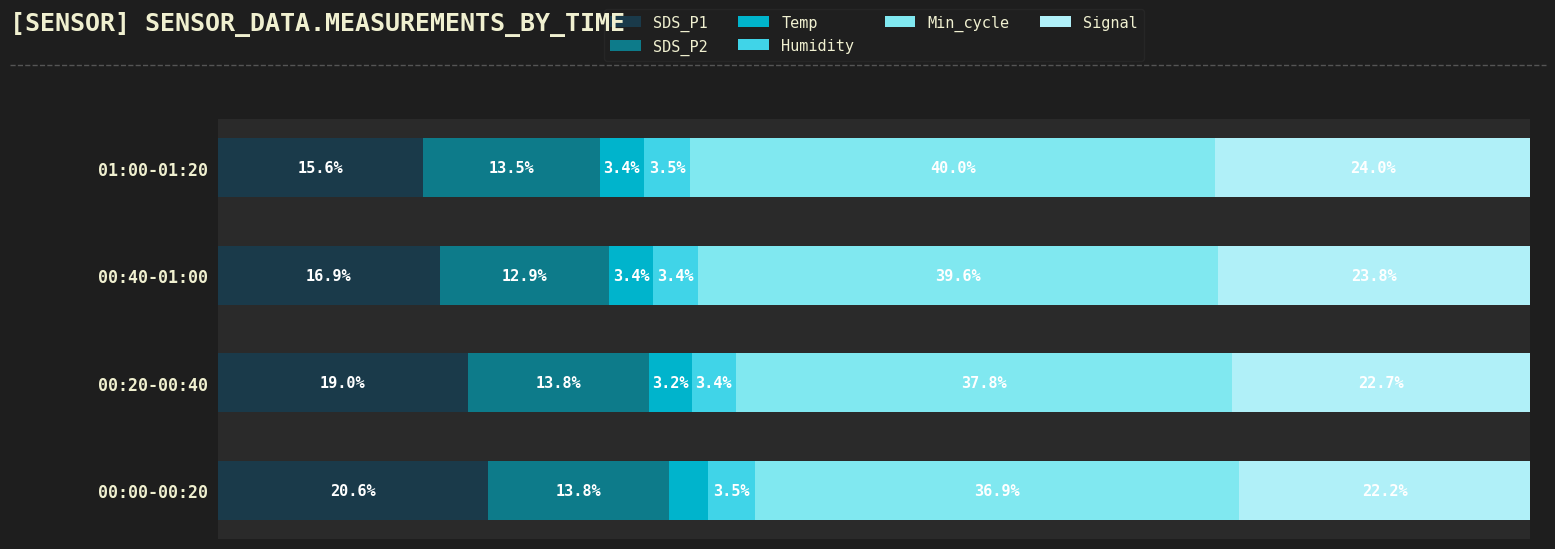

At which label is SDS_P1 closest to 18?

00:20-00:40